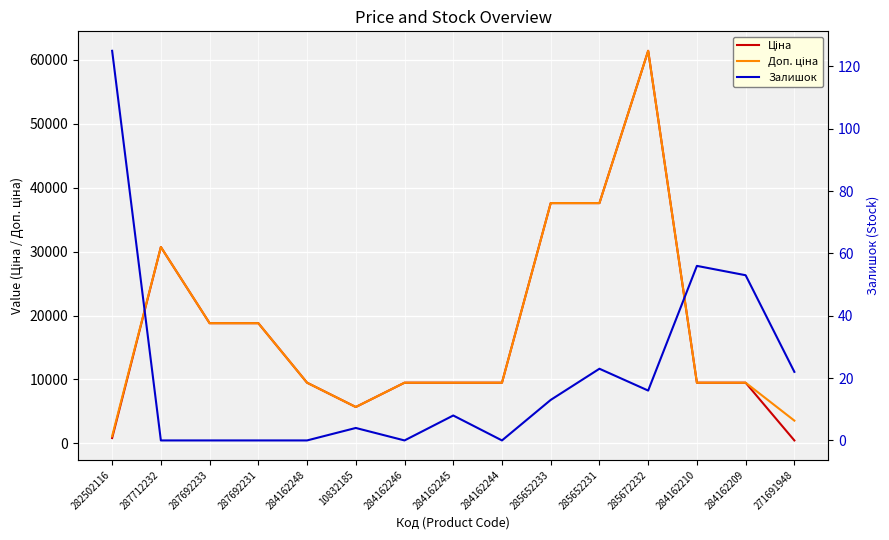

At which category does Ціна reach its first local valley?

10832185